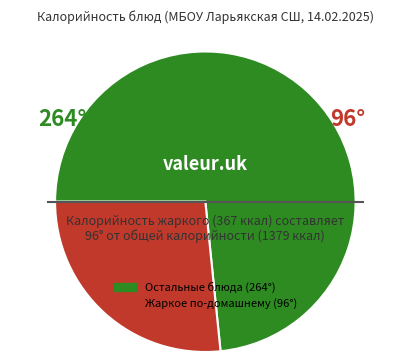

Does any single category account for the majority?

Yes